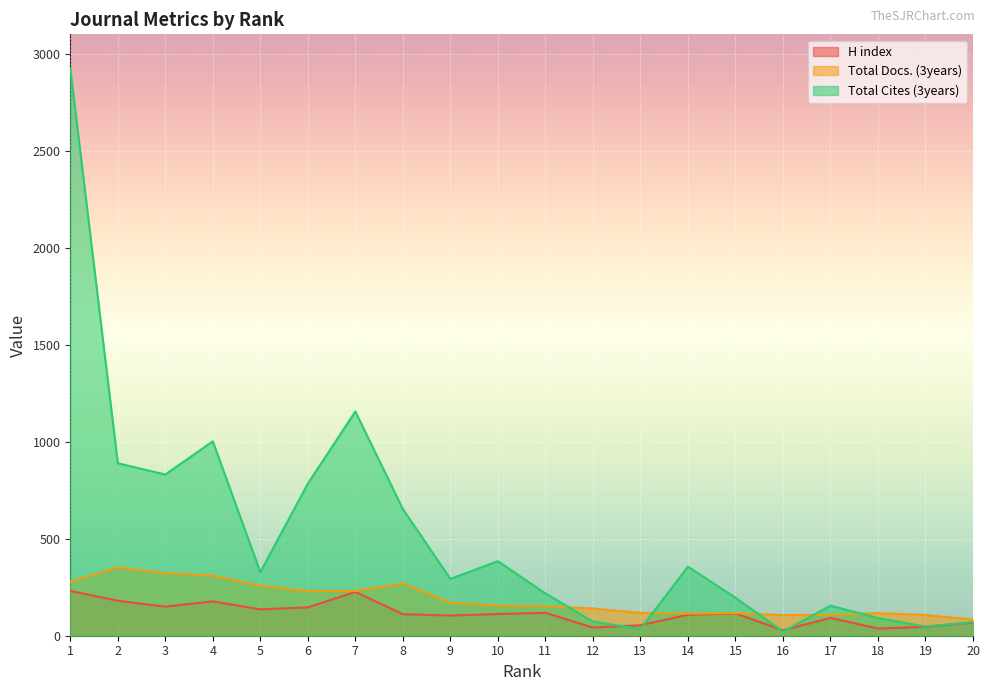

At which category is the sum across all series the highest?

1